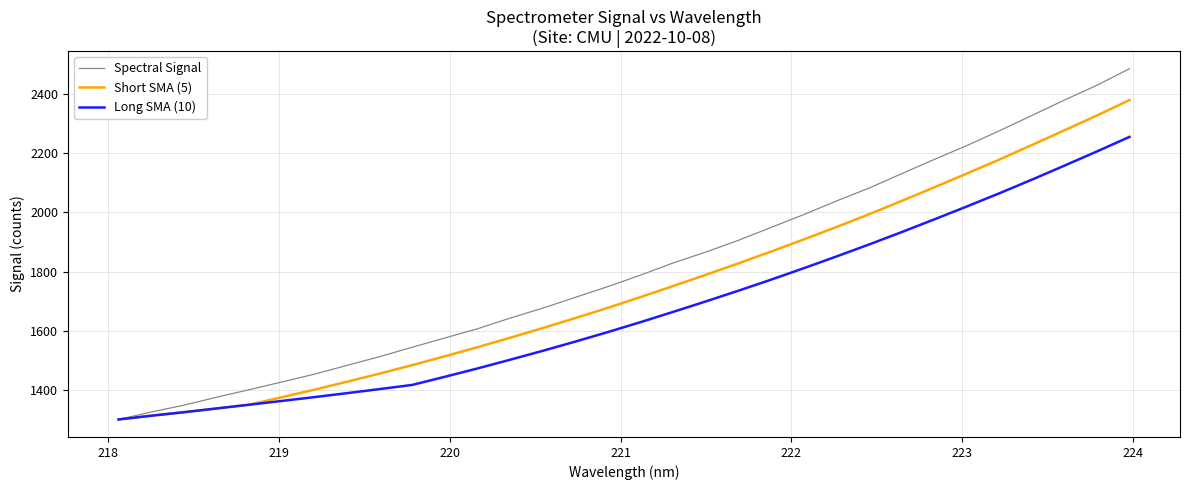

True or false: Short SMA (5) has more than 1 interior local peaks.

False